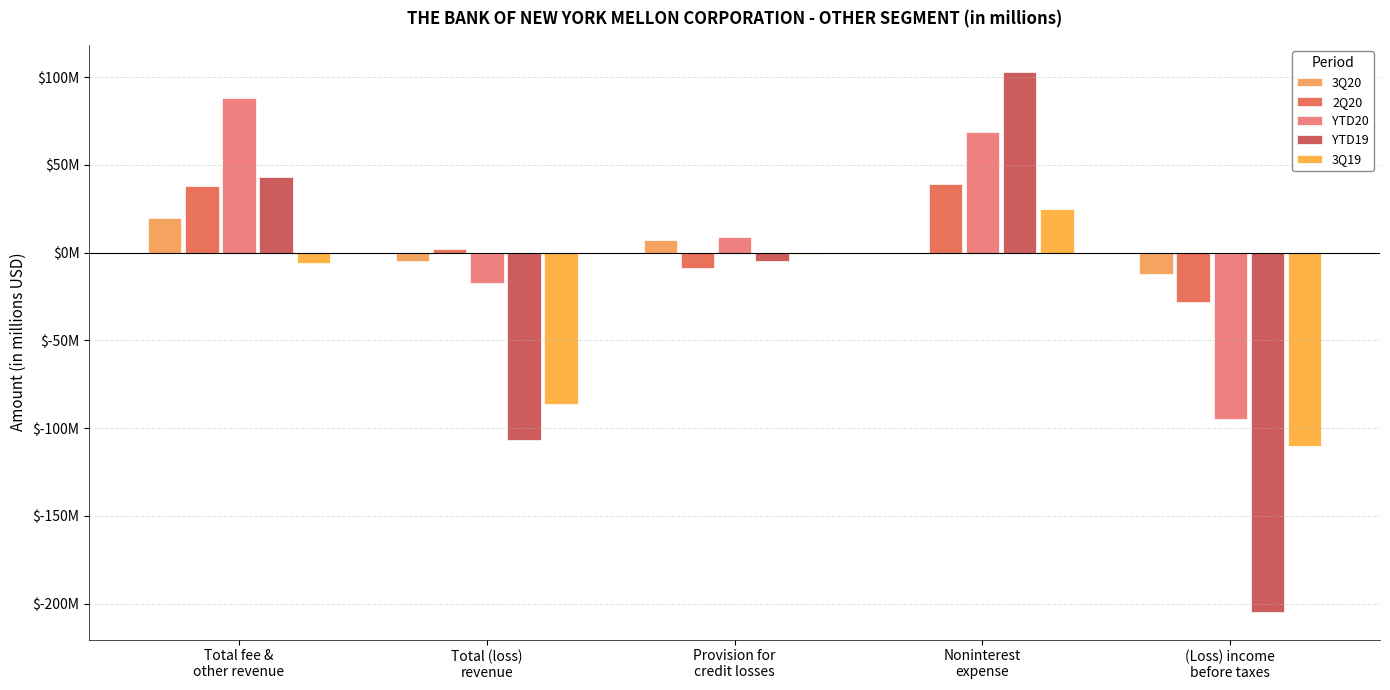

Are the bars horizontal?

No